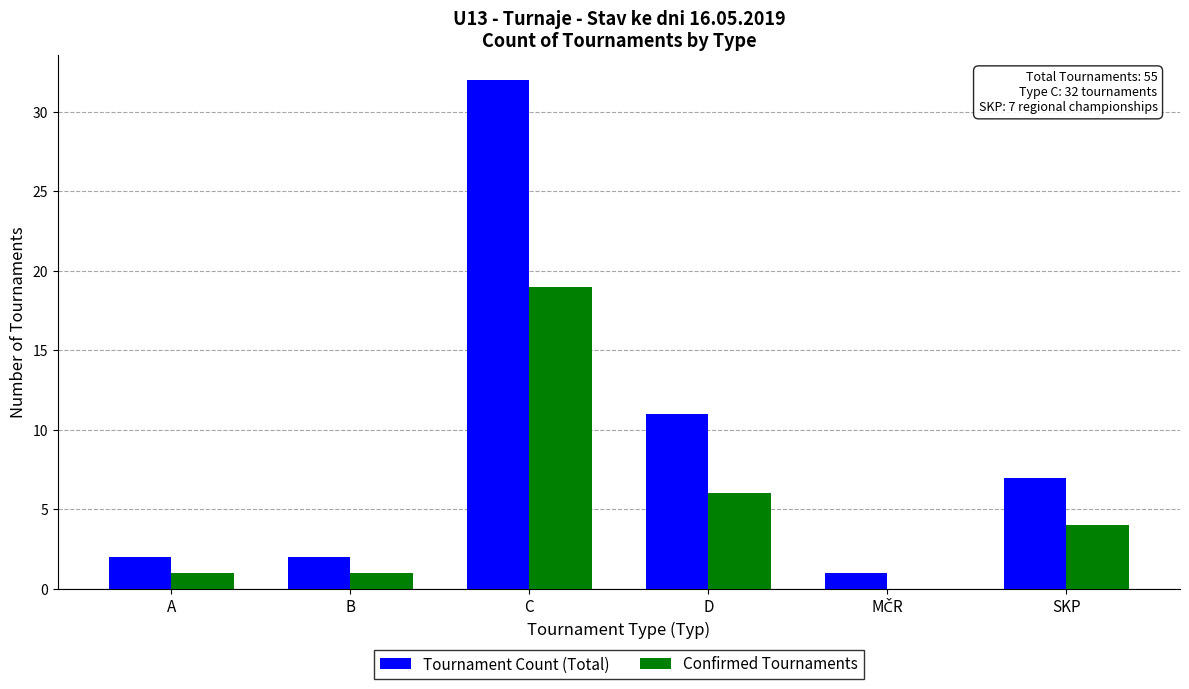

What is the total value across all series at B?

3